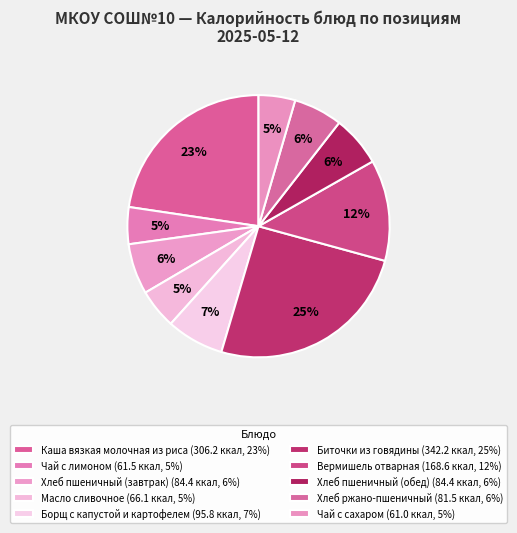

How many segments does this pie chart have?

10